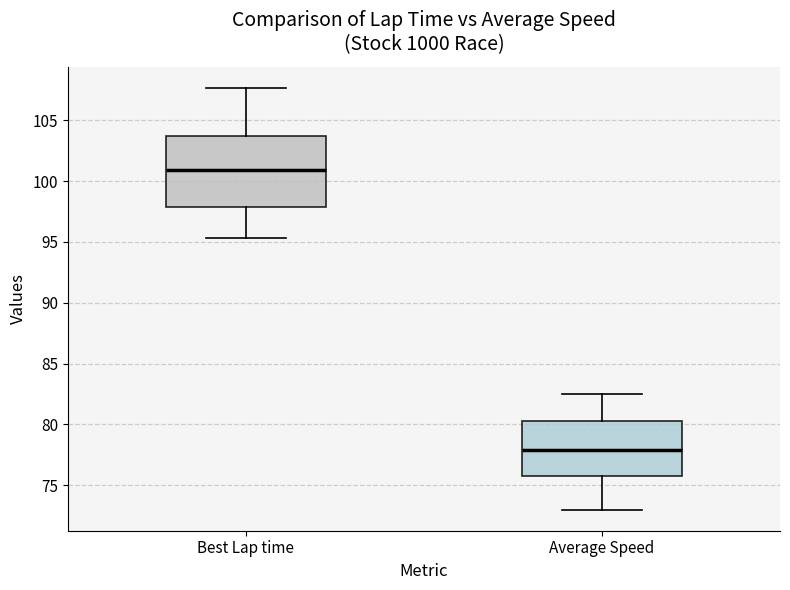

Reading left to right, transcribe this box plot: for each box, give where its median line is, the range the box spans, and where its two whiskers end, as read against the y-axis. The values are not printed on the chart, so give them approximately, as read against the axis.

Best Lap time: median 101.0, box 98.0 to 103.5, whiskers 95.5 to 107.5
Average Speed: median 78.0, box 76.0 to 80.5, whiskers 73.0 to 82.5